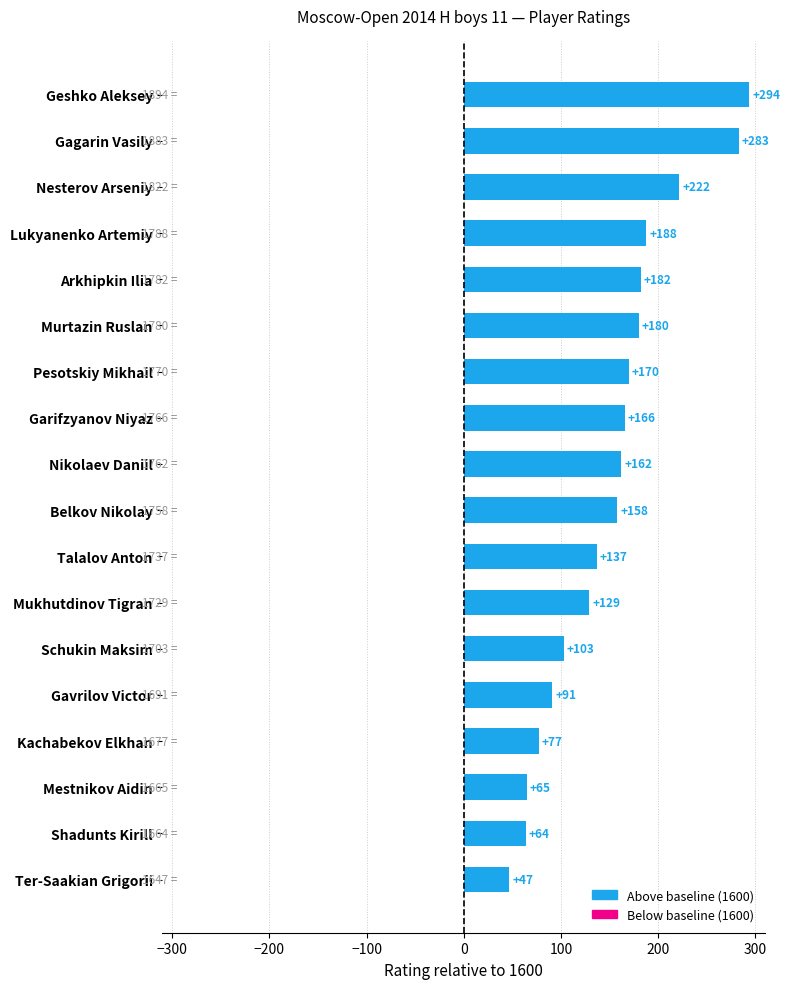

List the labels in order of value, smallest first.

Ter-Saakian Grigorii, Shadunts Kirill, Mestnikov Aidin, Kachabekov Elkhan, Gavrilov Victor, Schukin Maksim, Mukhutdinov Tigran, Talalov Anton, Belkov Nikolay, Nikolaev Daniil, Garifzyanov Niyaz, Pesotskiy Mikhail, Murtazin Ruslan, Arkhipkin Ilia, Lukyanenko Artemiy, Nesterov Arseniy, Gagarin Vasily, Geshko Aleksey